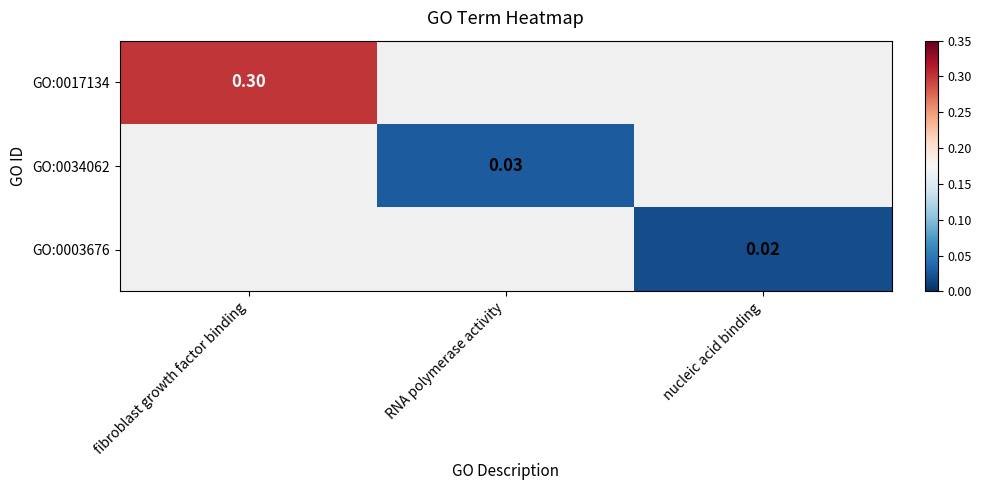

Rank the categories by GO:0034062 value from lowest to highest.

fibroblast growth factor binding, RNA polymerase activity, nucleic acid binding